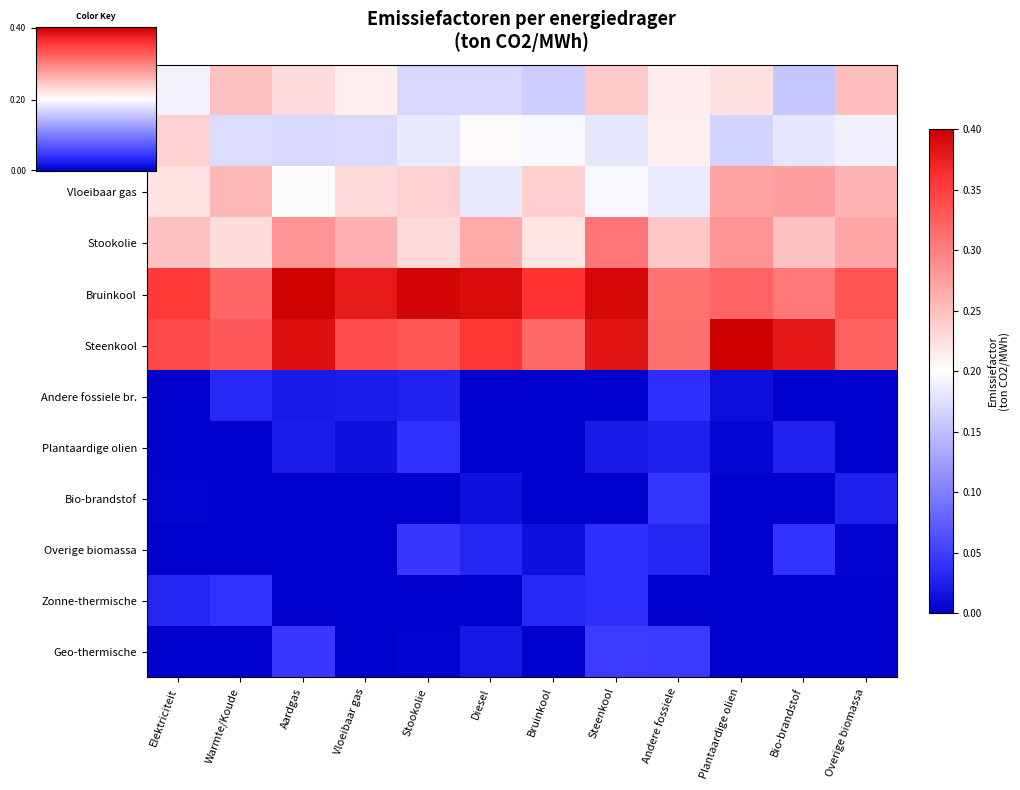

What is the spread (max minus min) of values at Andere fossiele?

0.3